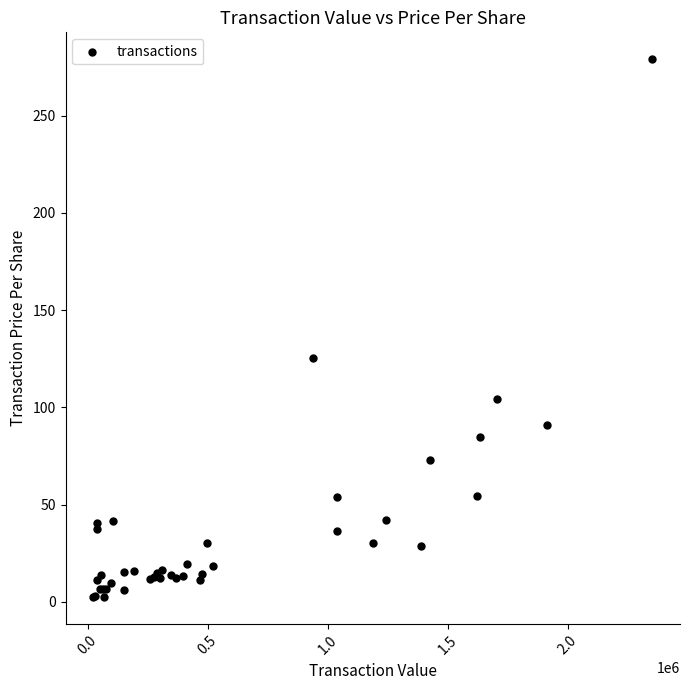

What Y value in the scatter plot is closest to 140?

125.4